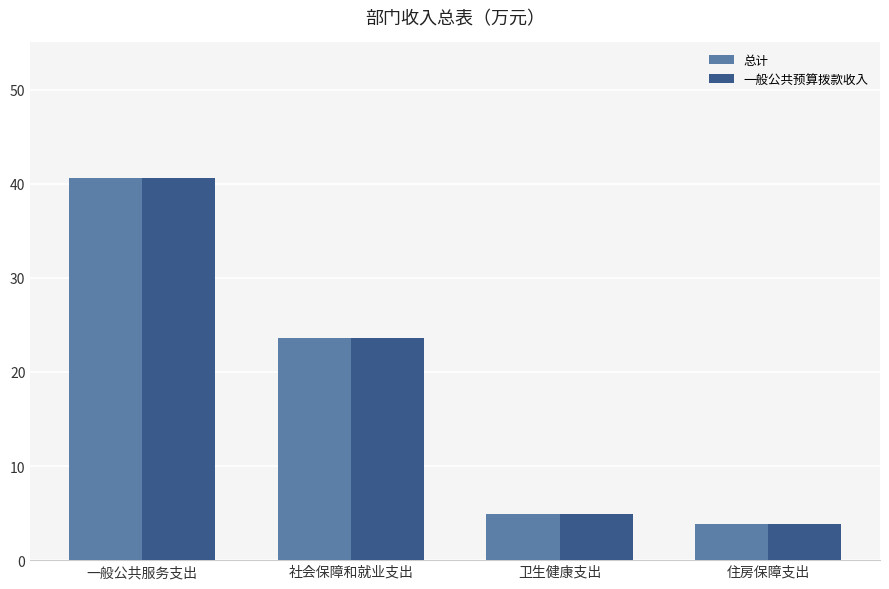

Where does the 一般公共预算拨款收入 series first go above 23?

一般公共服务支出